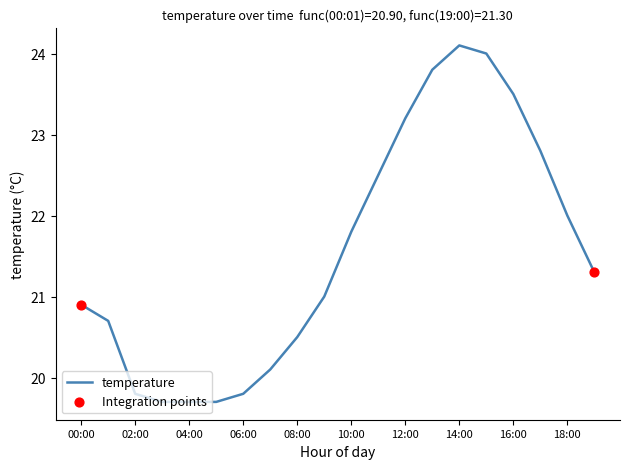

What is the minimum value shown in the chart?

19.7